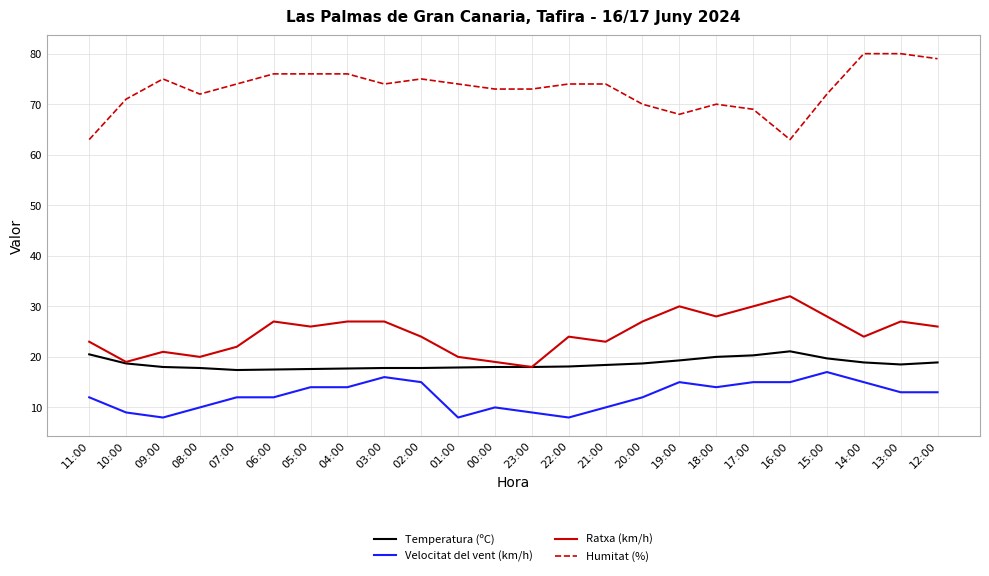

True or false: Temperatura (ºC) has more than 0 interior local peaks.

True